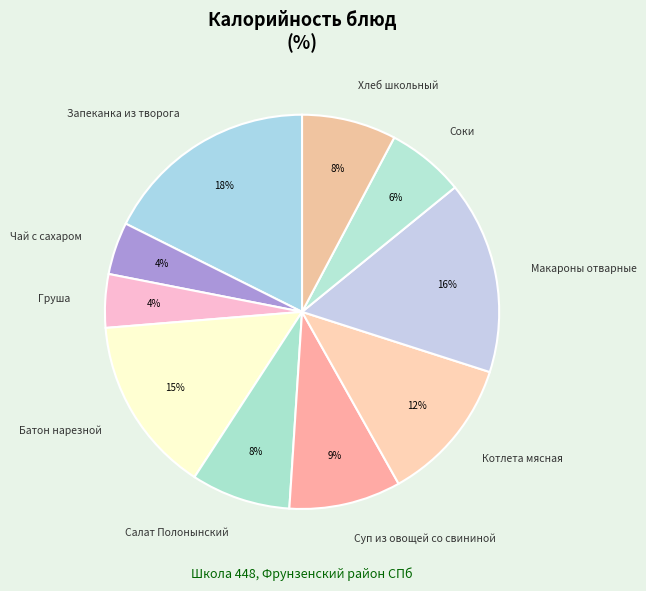

Combined, do Чай с сахаром and Котлета мясная account for over 50%?

No